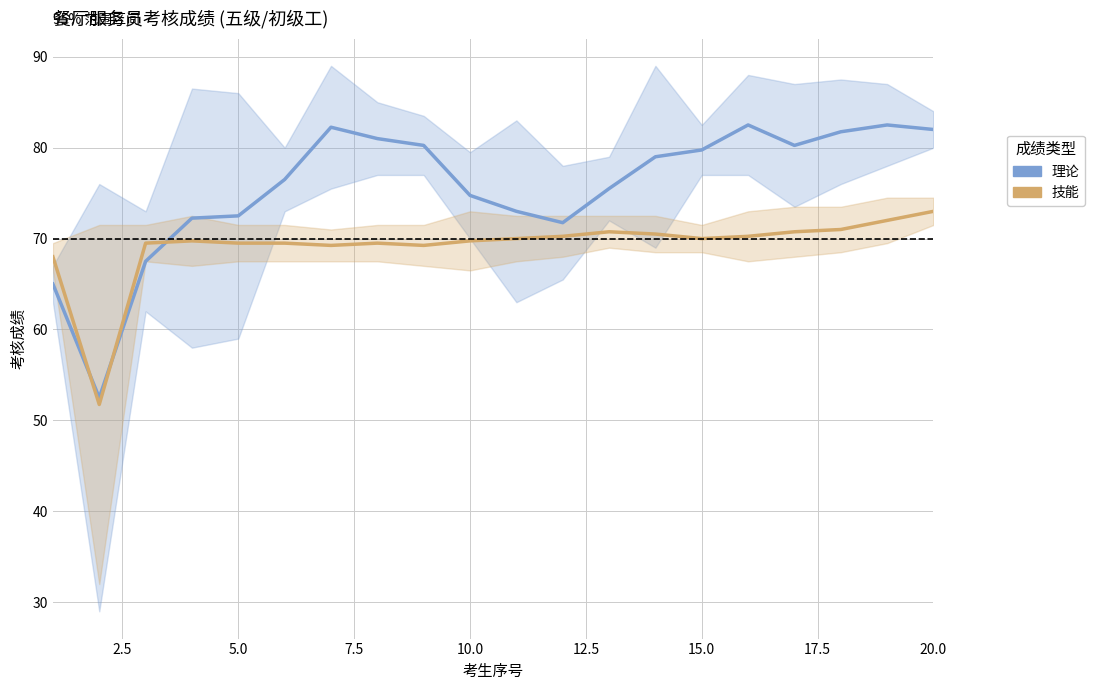

How many intersections are there between 技能 and 理论?

3